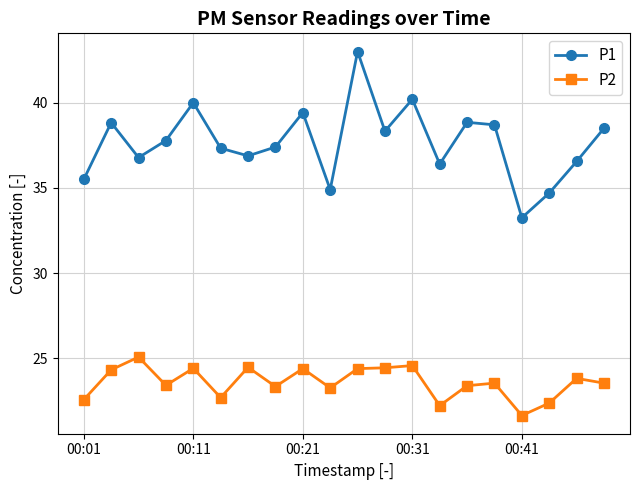

How many lines are shown in the chart?

2